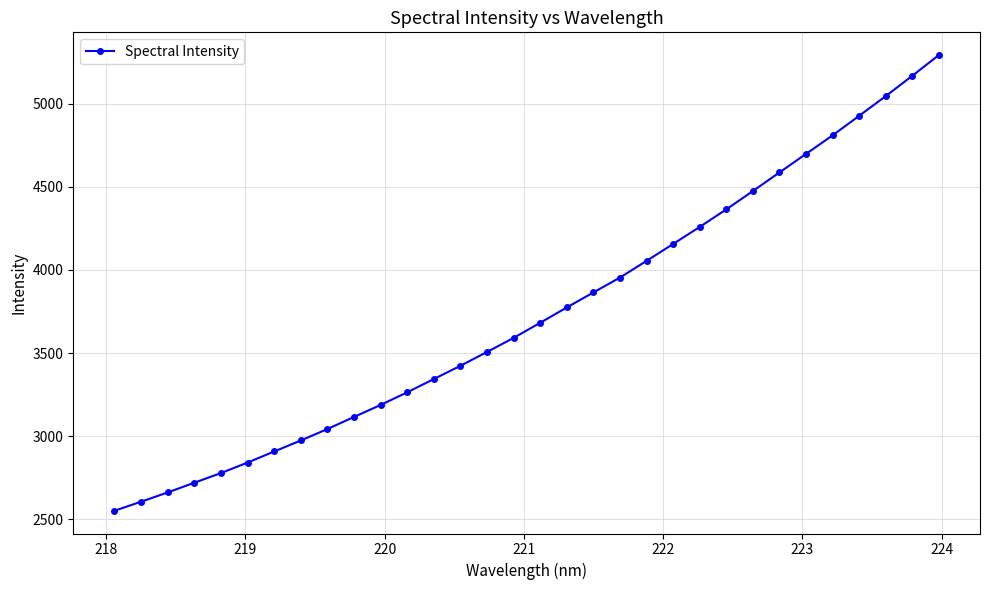

How many distinct data groups are displayed?

1